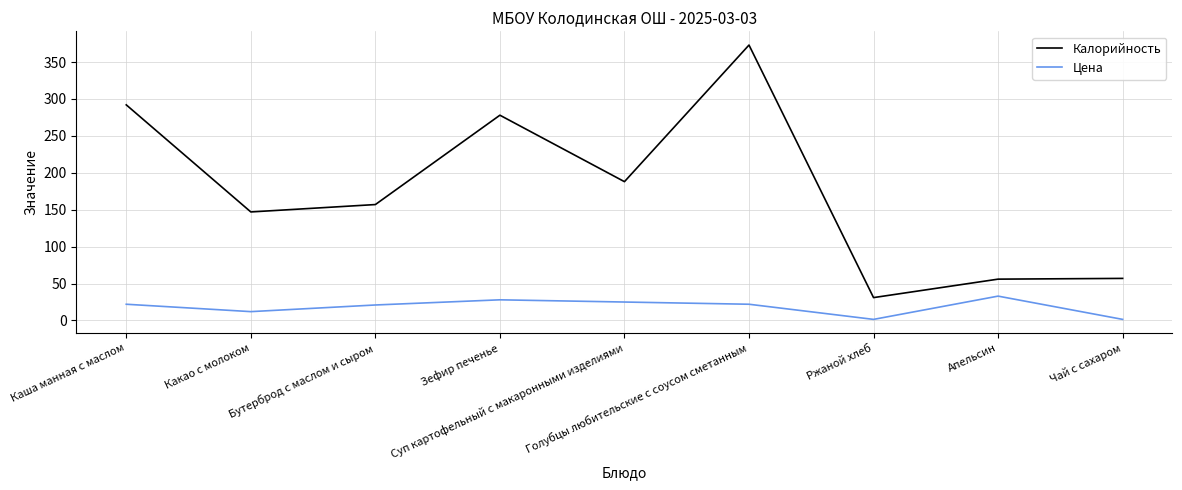

What is the highest value of the Цена series?

33.0